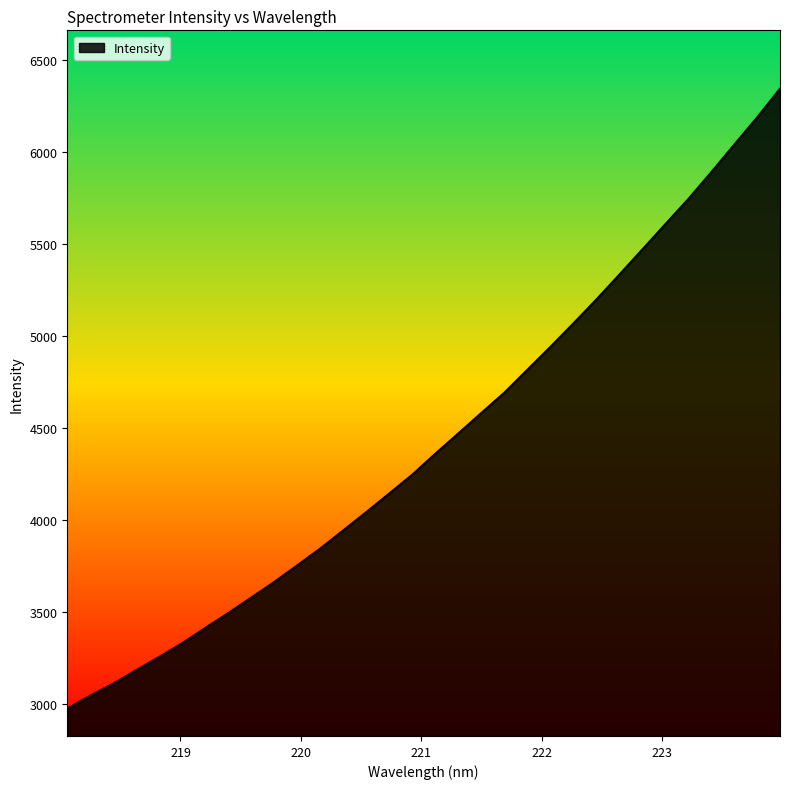

What is the smallest value displayed?

2975.1